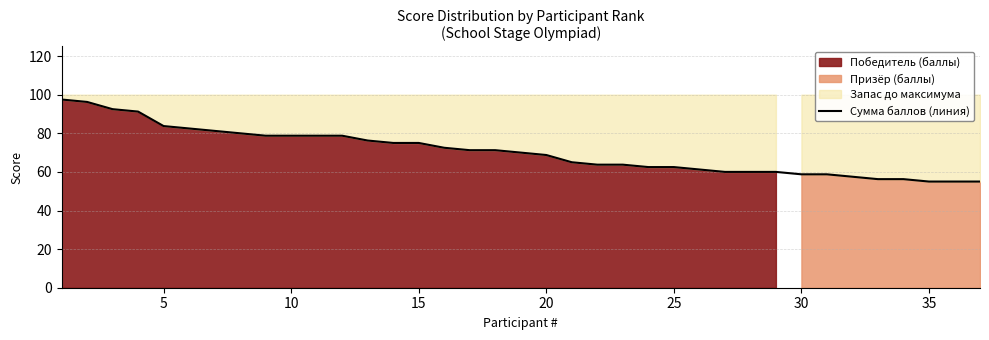

Is it true that Сумма баллов (линия) equals 15.1 at 25?

False